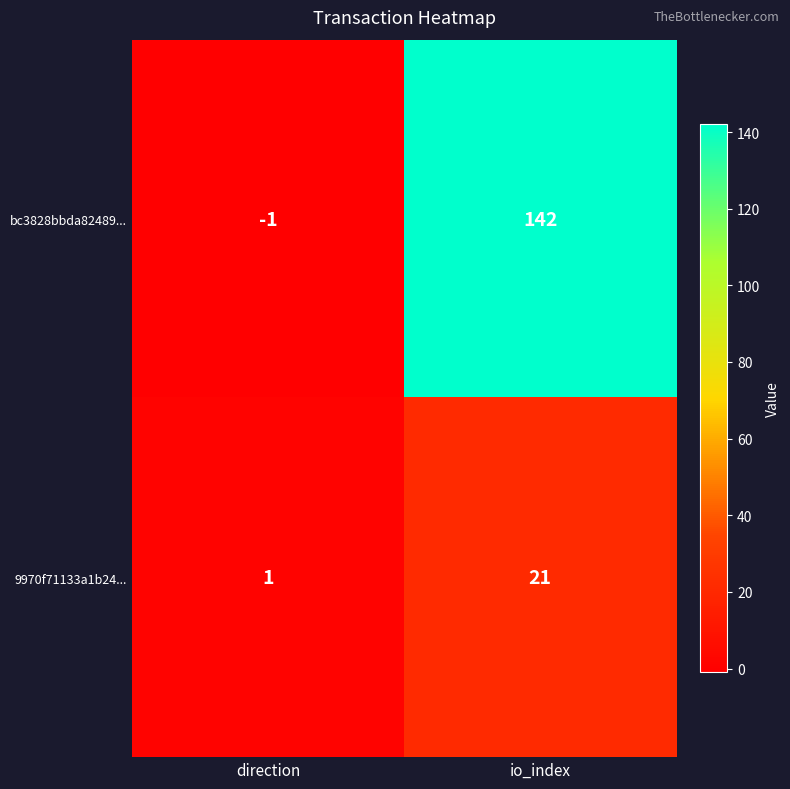

What is the spread (max minus min) of values at direction?

2